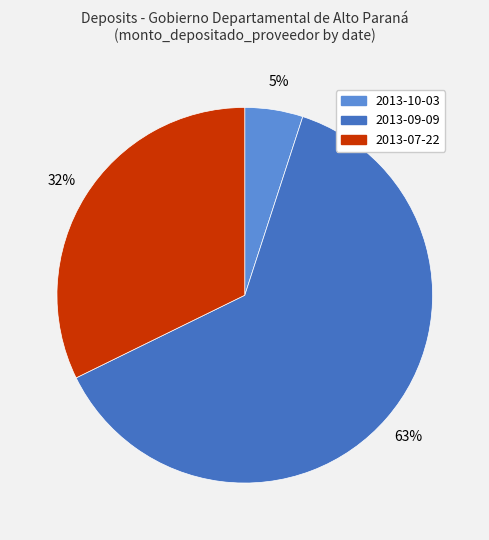

To the nearest percent, what percentage of the pie is 2013-07-22?

32%